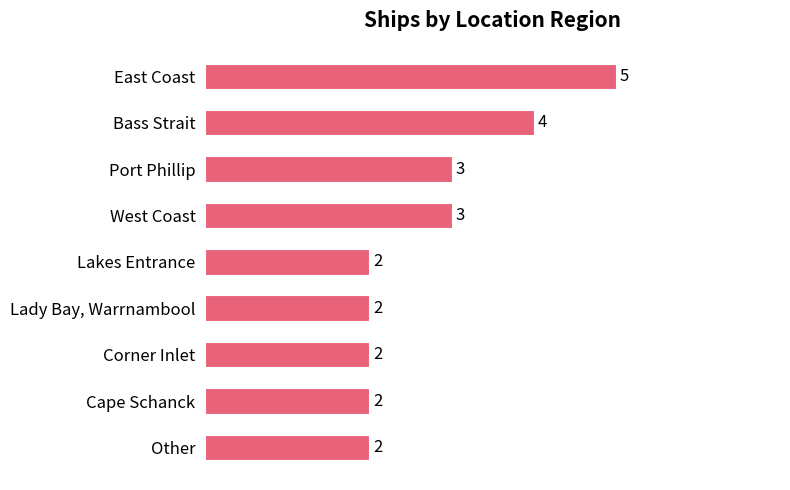

Approximately how many times larger is the value at West Coast compared to Lakes Entrance?

1.5